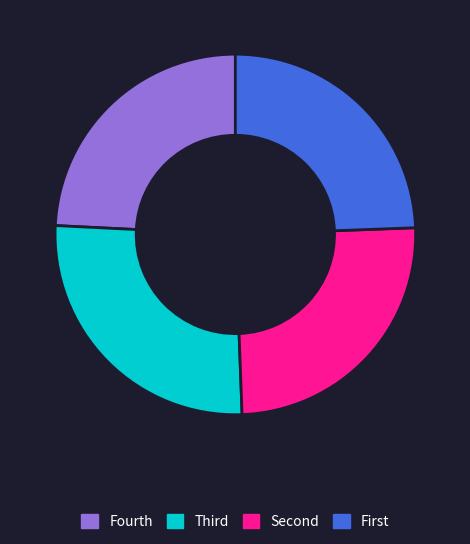

Which slice is the largest?

Third